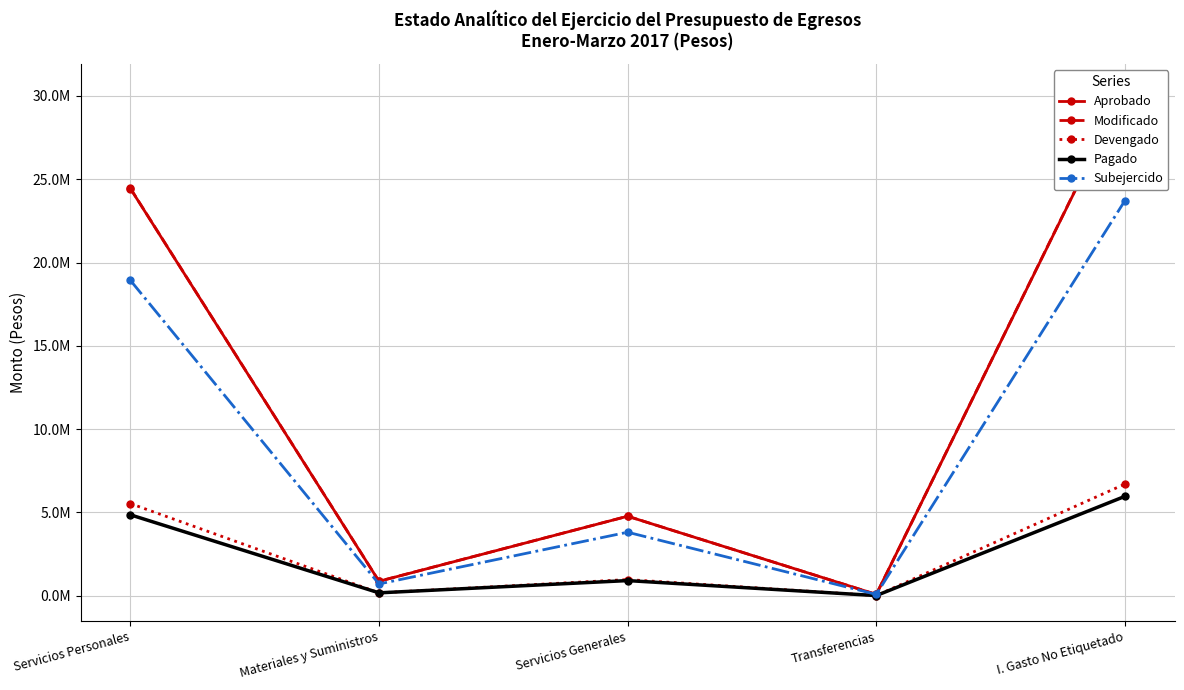

What is the sum of all Subejercido values?

47213187.2